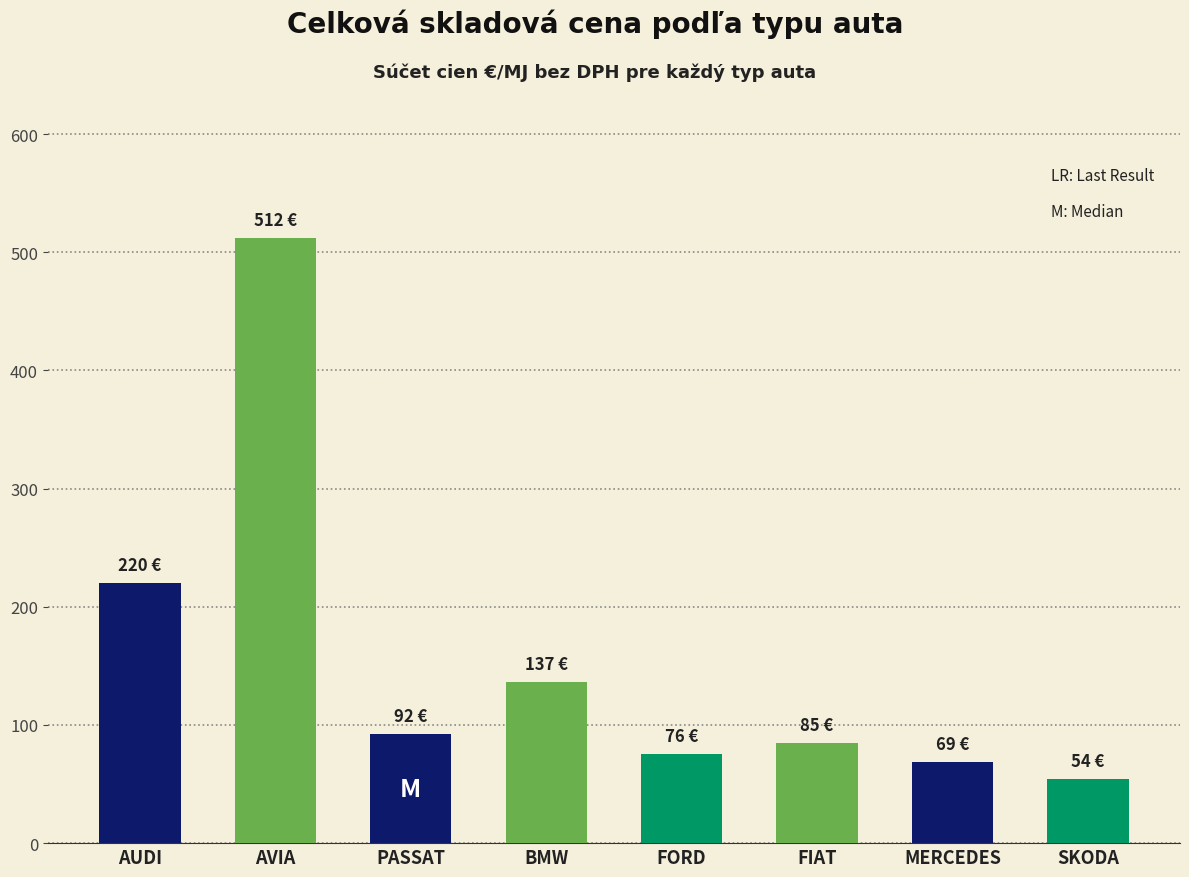

What is the value of the 2nd bar from the left?

511.9